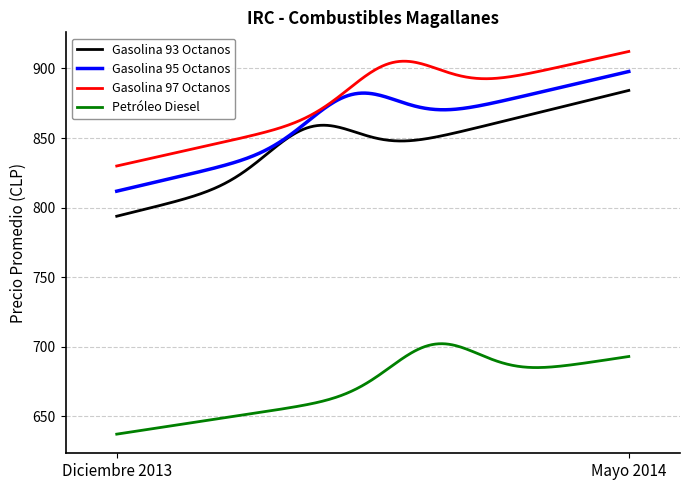

Which series has the largest range (max minus min)?

Gasolina 93 Octanos